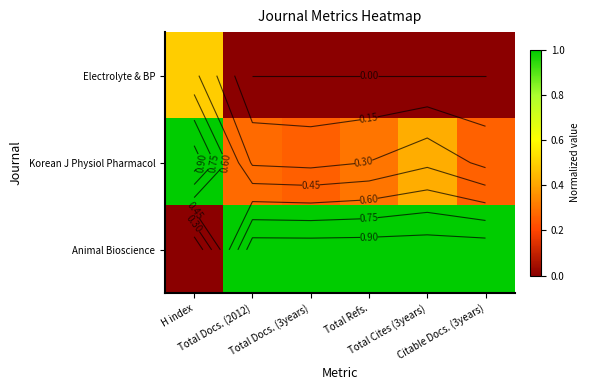

What is the sum of the Animal Bioscience values at H index and Citable Docs. (3years)?

1.0